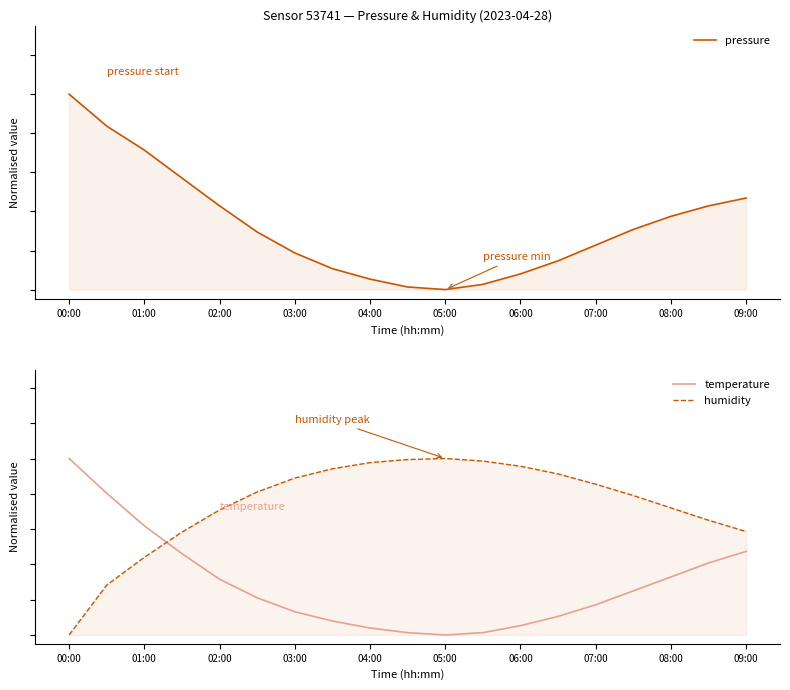

What is the difference between the maximum and minimum values in the humidity series?

1.0